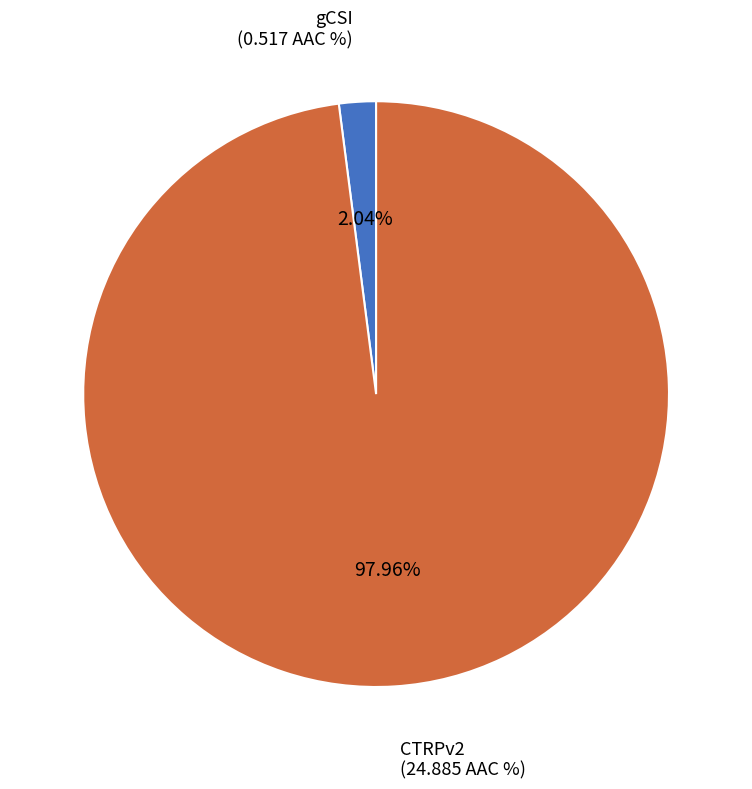

Does gCSI account for over 50% of the chart?

No